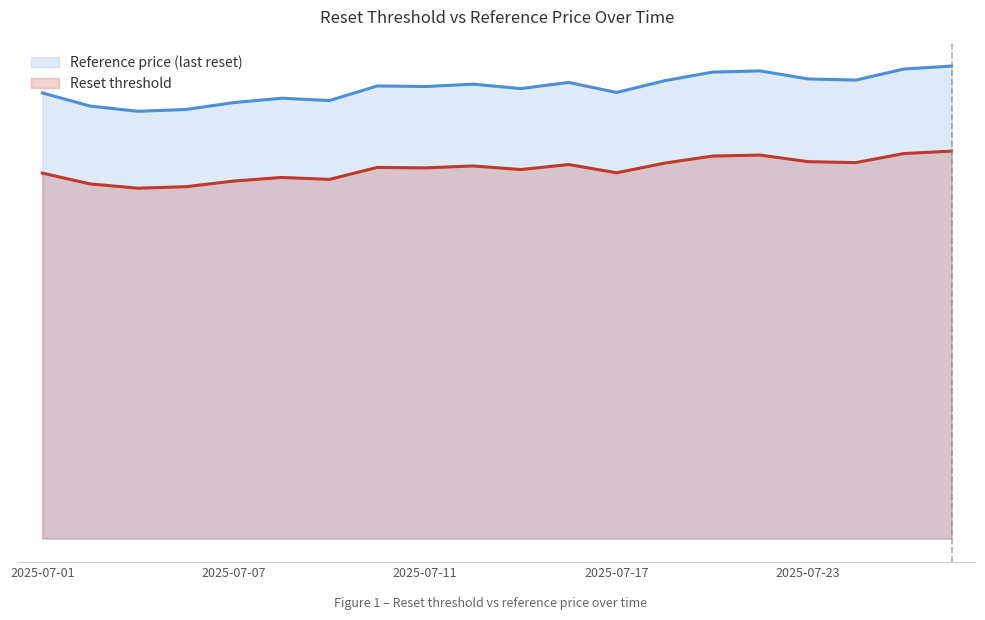

How many interior local valleys does the Reset threshold series have?

6